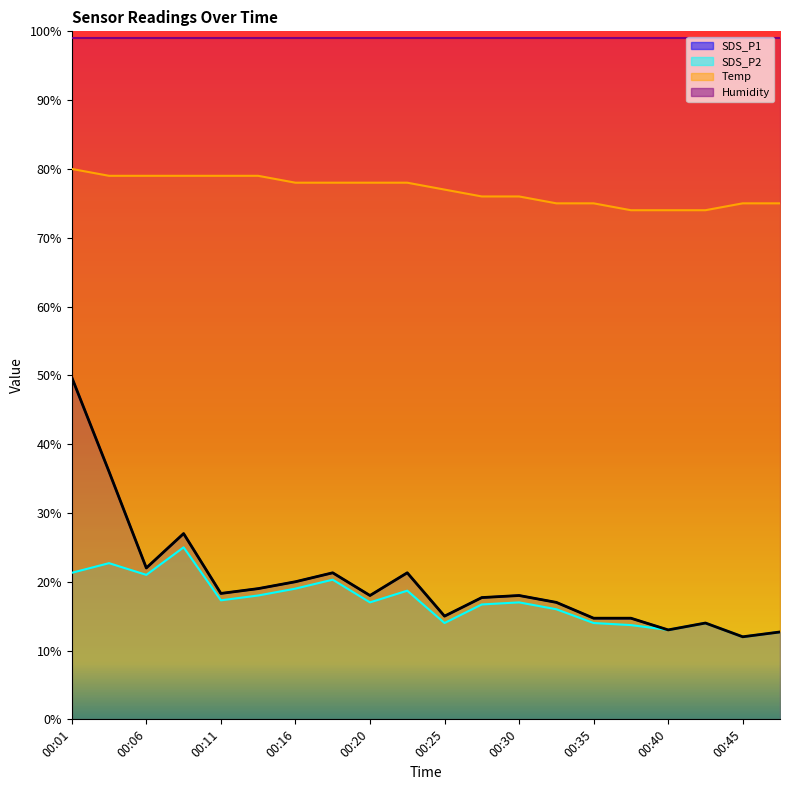

At which category is the sum across all series the highest?

00:01